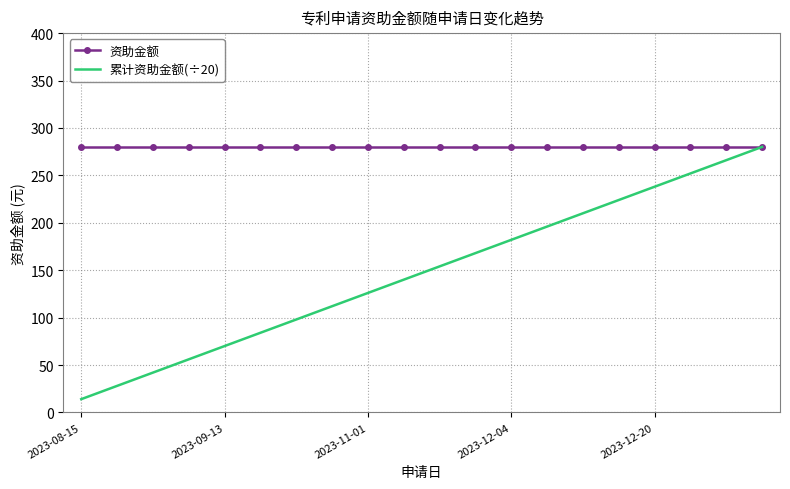

Which series has the largest total across all categories?

资助金额